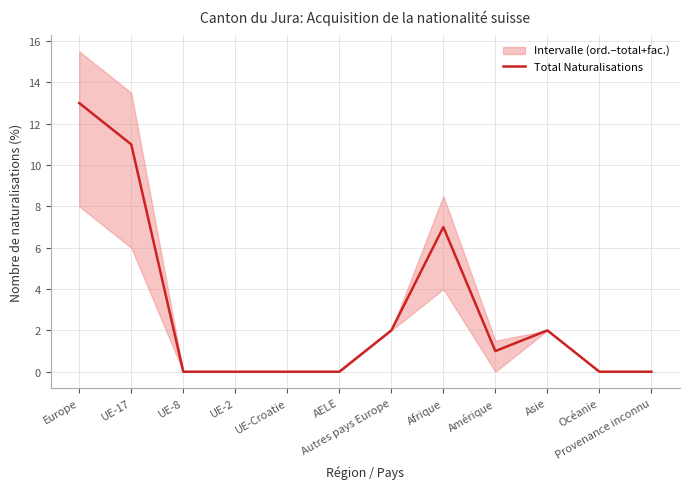

Is this an area chart (filled region under the line)?

No